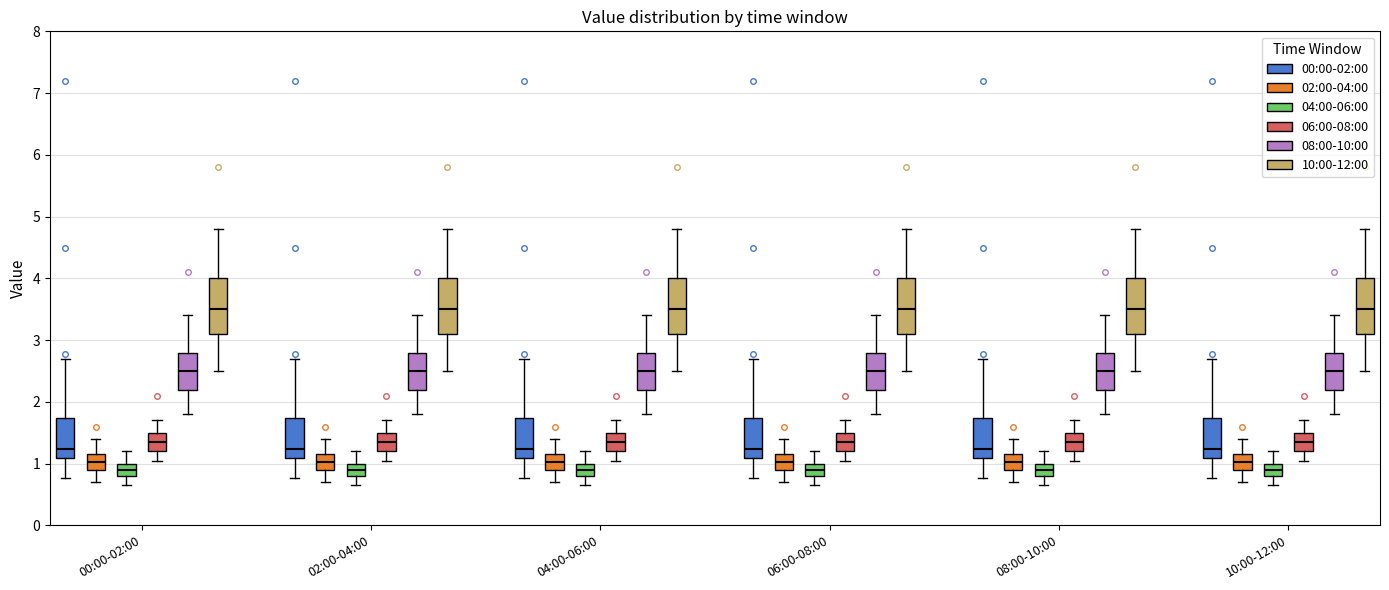

Where is the lower edge of the box for 04:00-06:00 (02:00-04:00) on the y-axis? The values are not printed on the chart, so give them approximately, as read against the axis.

0.9